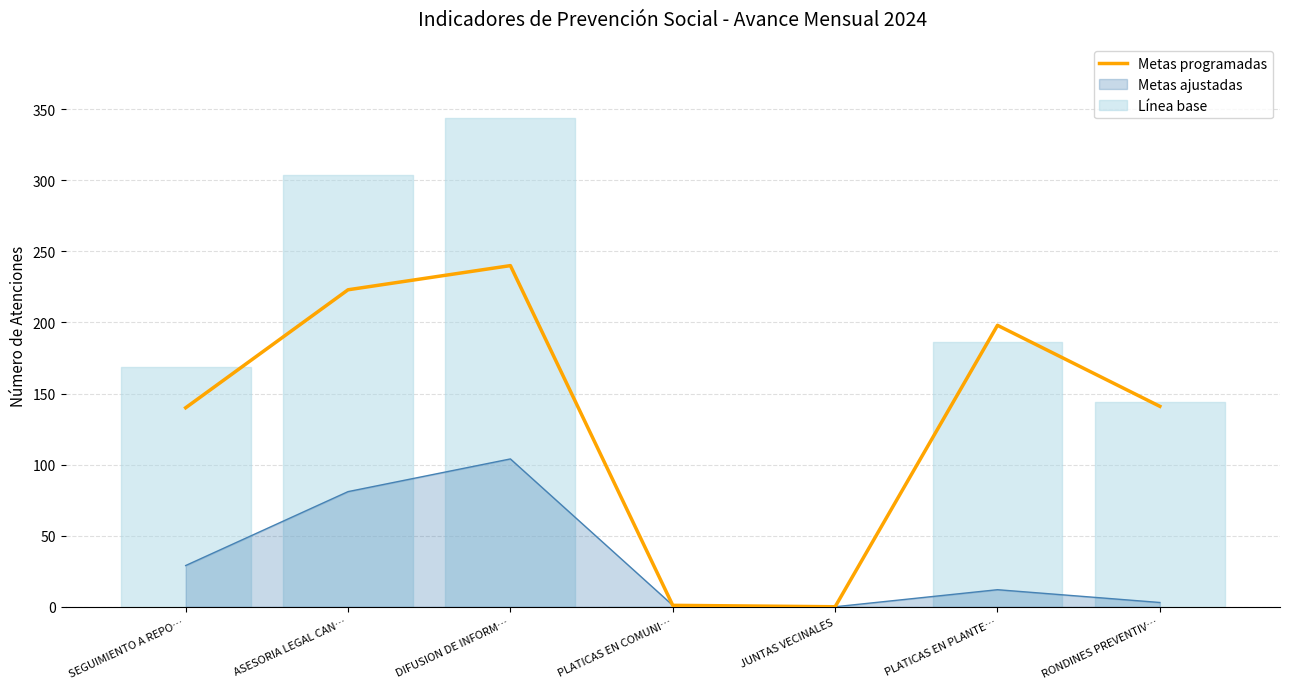

What is the difference between the values at PLATICAS EN COMUNI… and RONDINES PREVENTIV…?

140